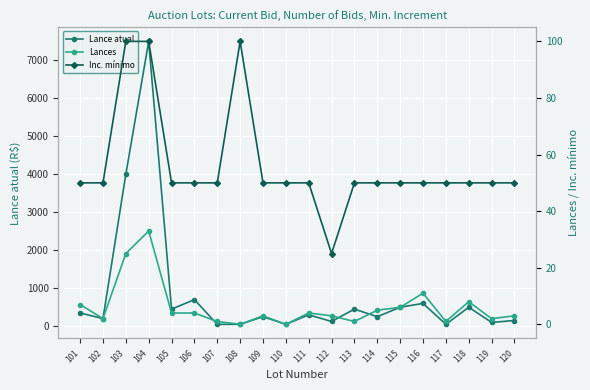

How many interior local peaks does the Lances series have?

5